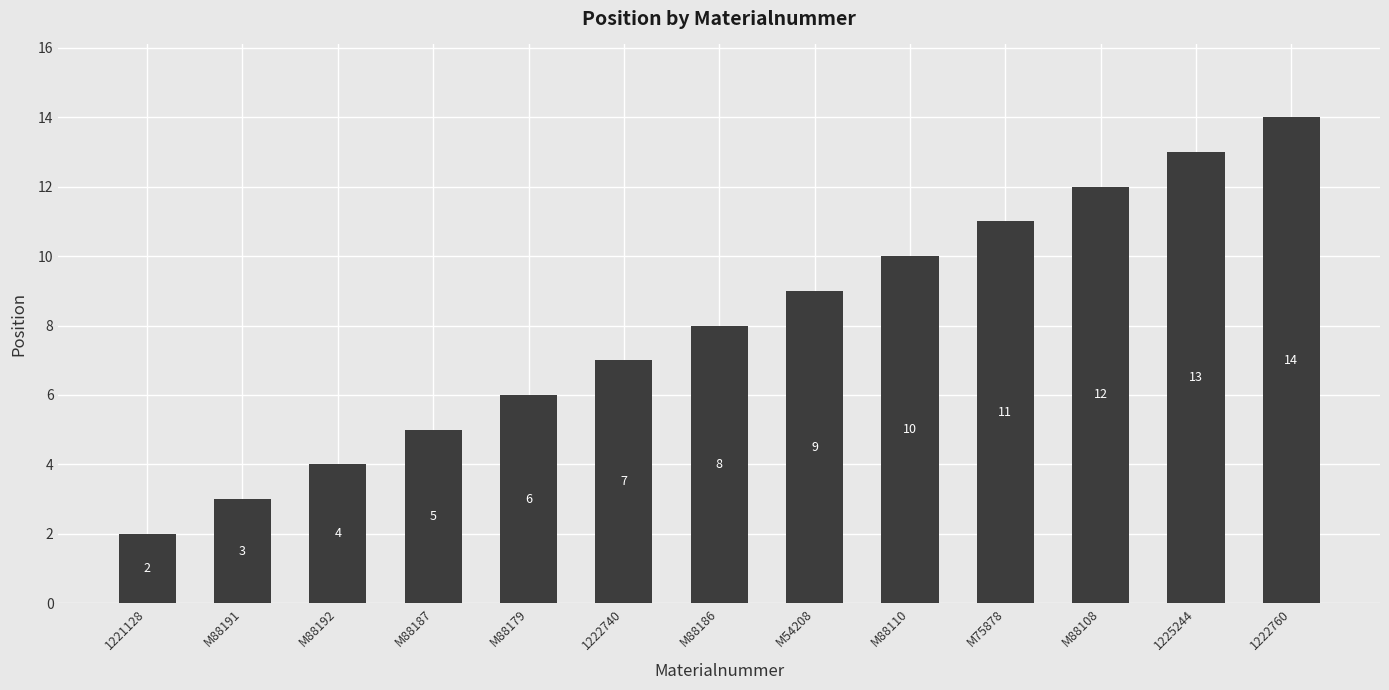

What is the change in value from 1222740 to M54208?

+2